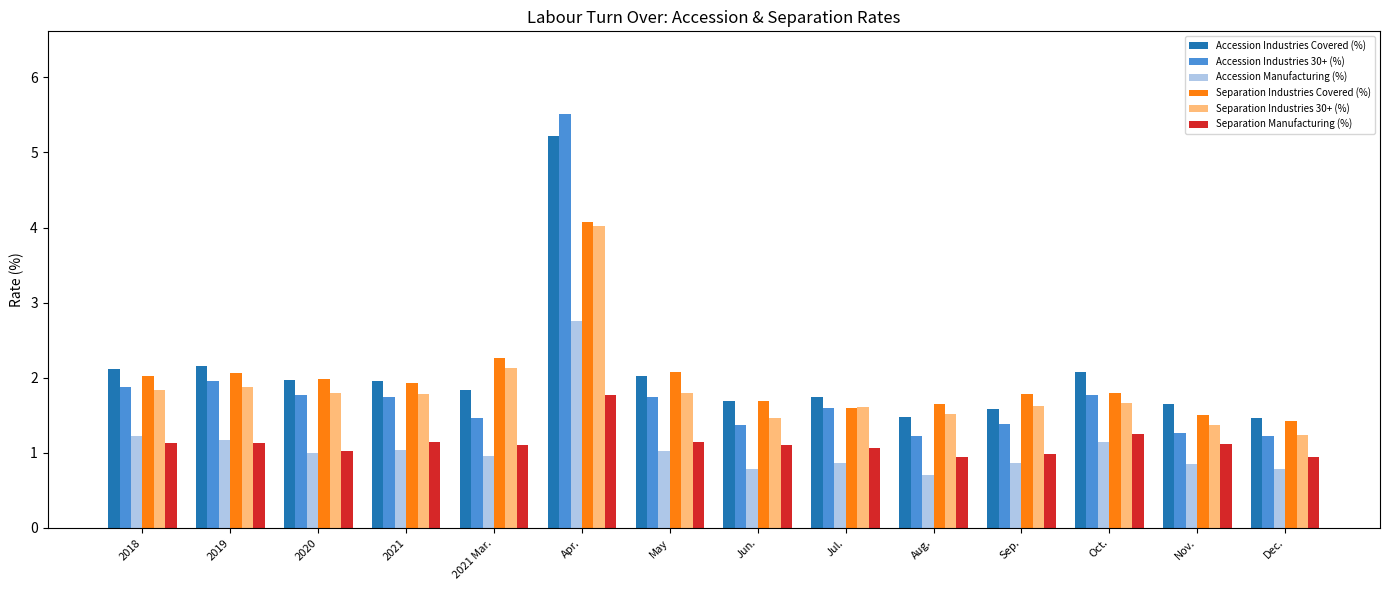

Is the value of Separation Industries 30+ (%) at Jul. greater than the value of Accession Industries 30+ (%) at Oct.?

No